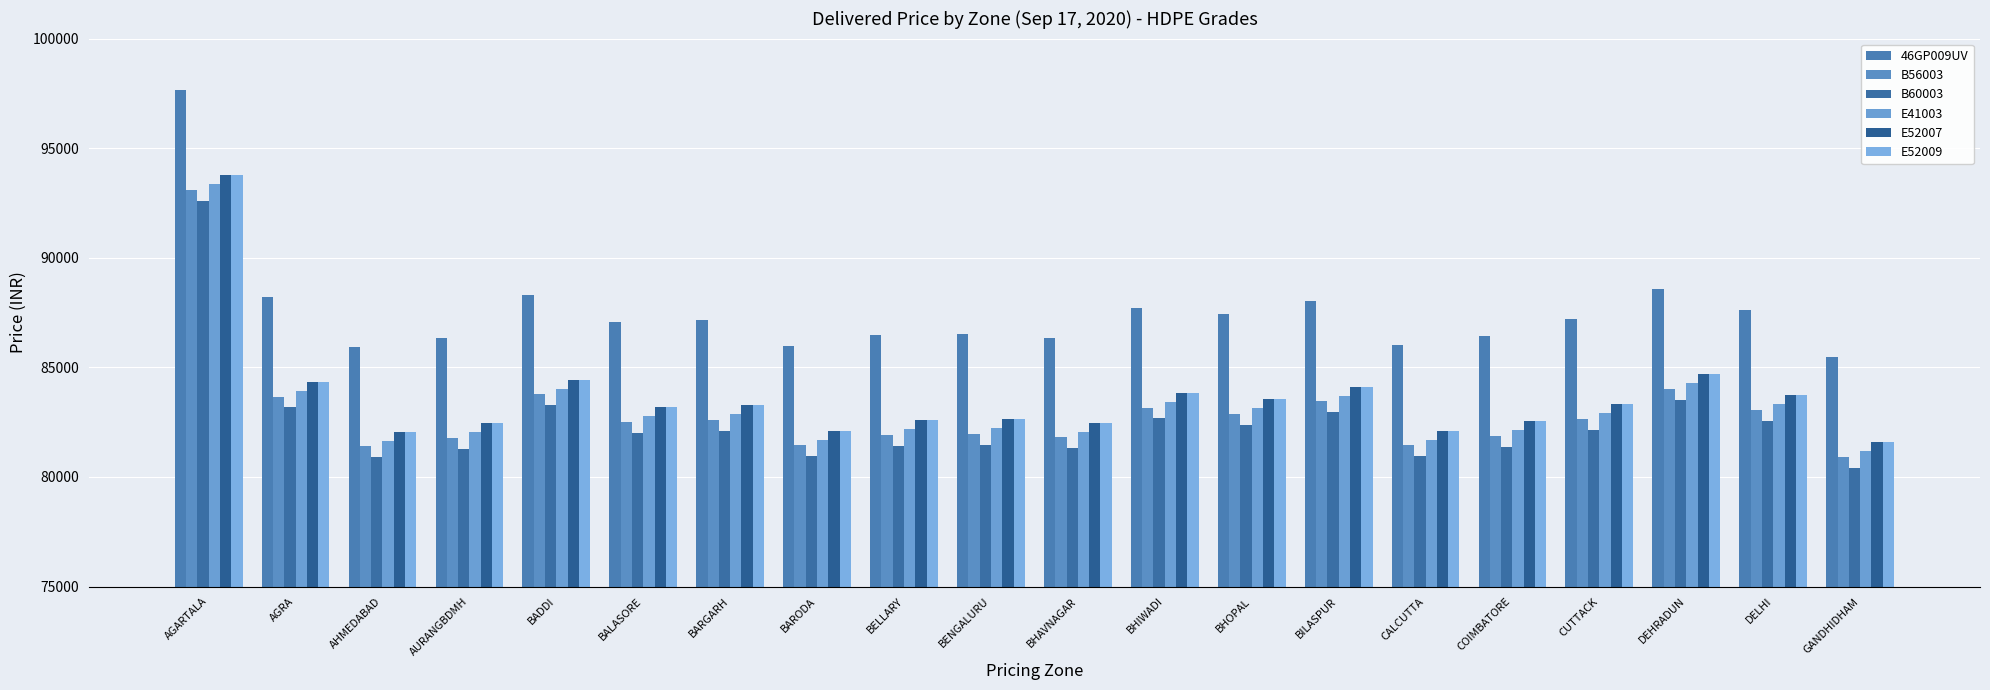

What is the label of the 17th bar from the right?

AURANGBDMH